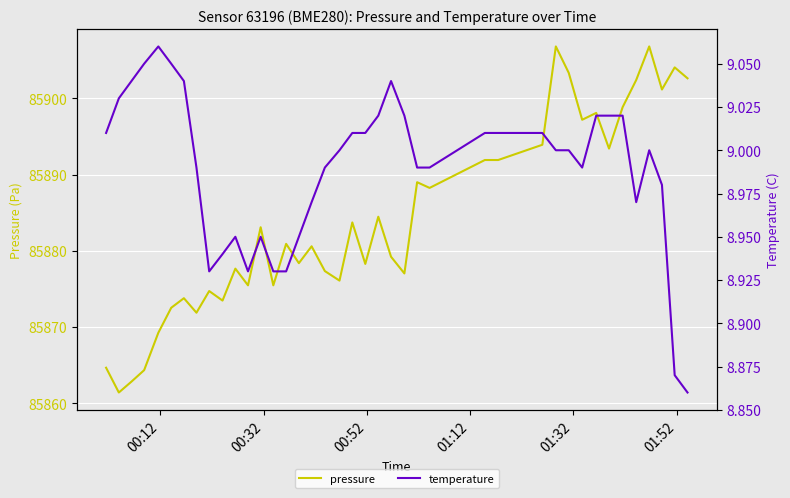

What is the lowest value of the pressure series?

85861.4